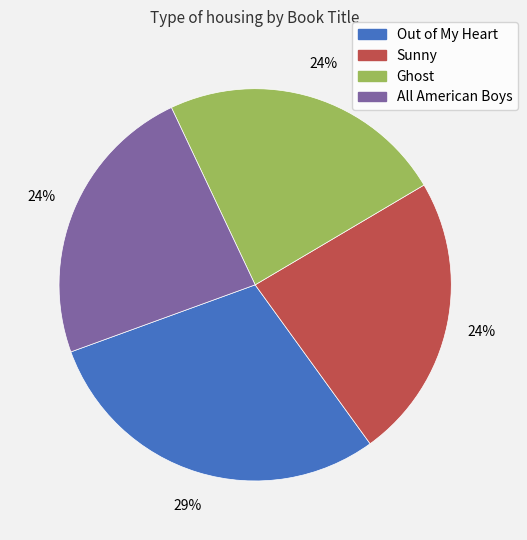

What is the ratio of the value at Sunny to the value at Ghost?

1.0